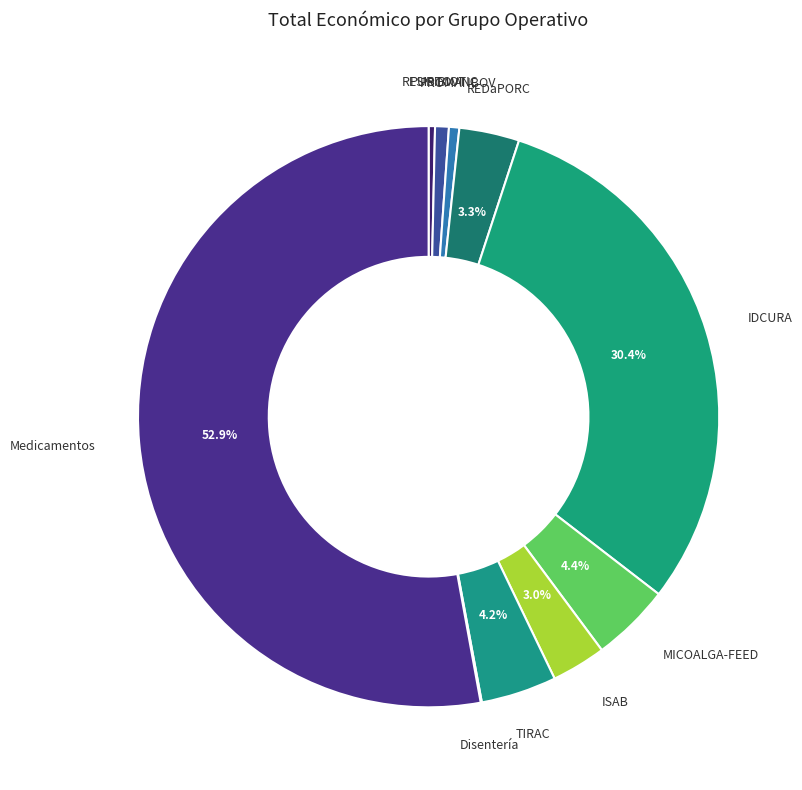

To the nearest percent, what is the difference between the largest and smallest slice percentages?

53%